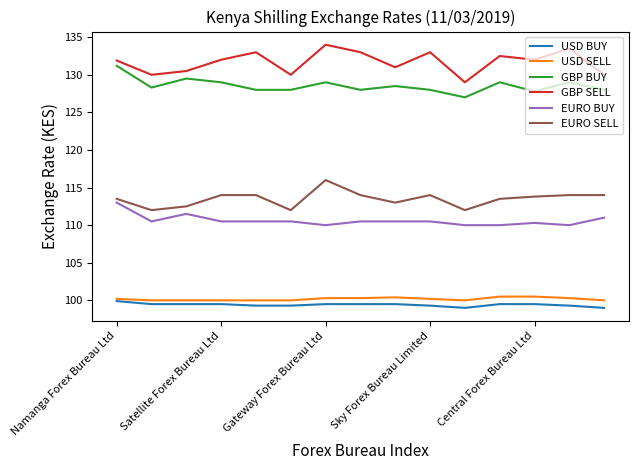

At how many categories does at least one series exceed 127?

15